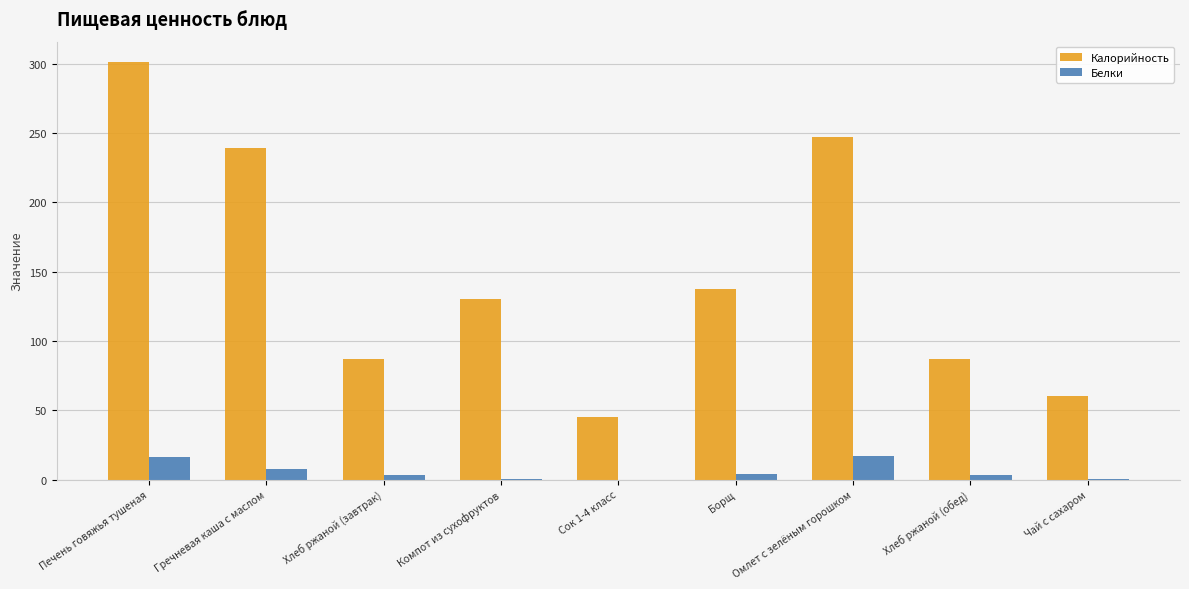

At which category is the sum across all series the highest?

Печень говяжья тушеная